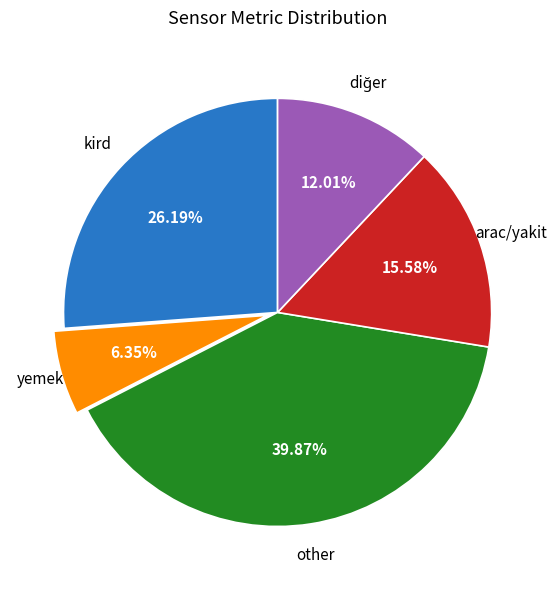

Does any single category account for the majority?

No